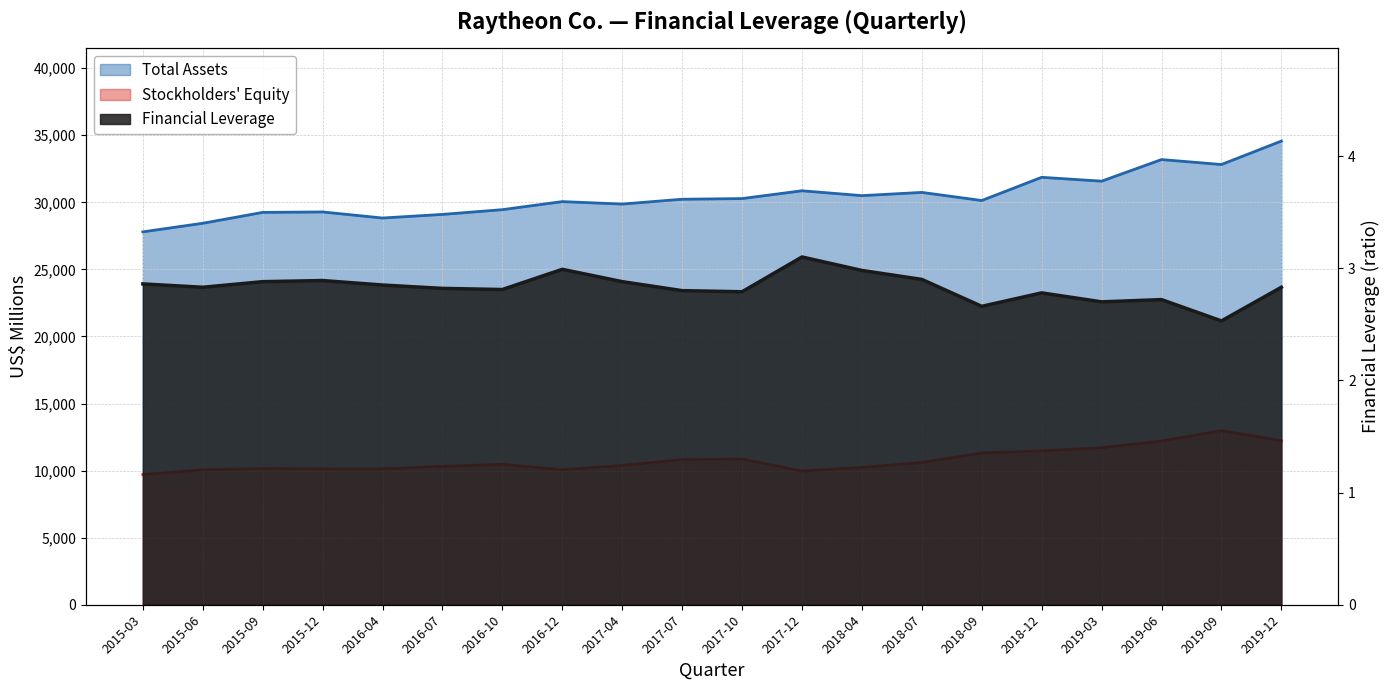

The value of Financial Leverage at 2016-12 is 4.7. True or false?

False